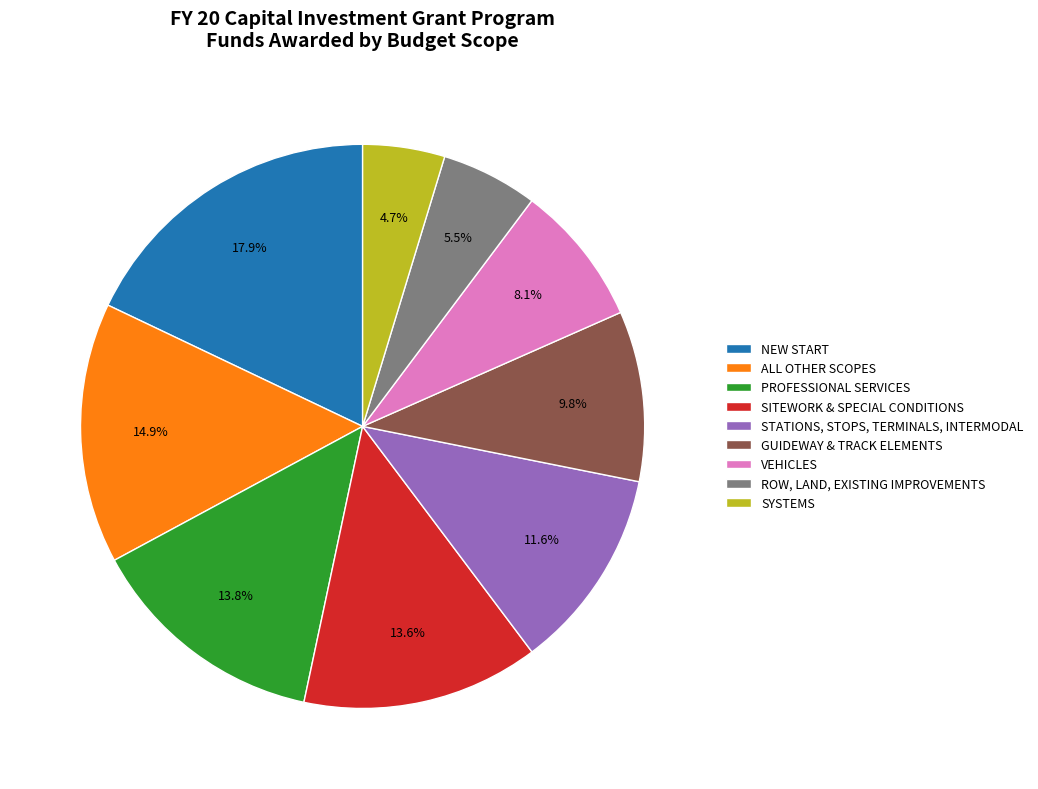

What percentage do ALL OTHER SCOPES and SITEWORK & SPECIAL CONDITIONS together represent?

28.5%